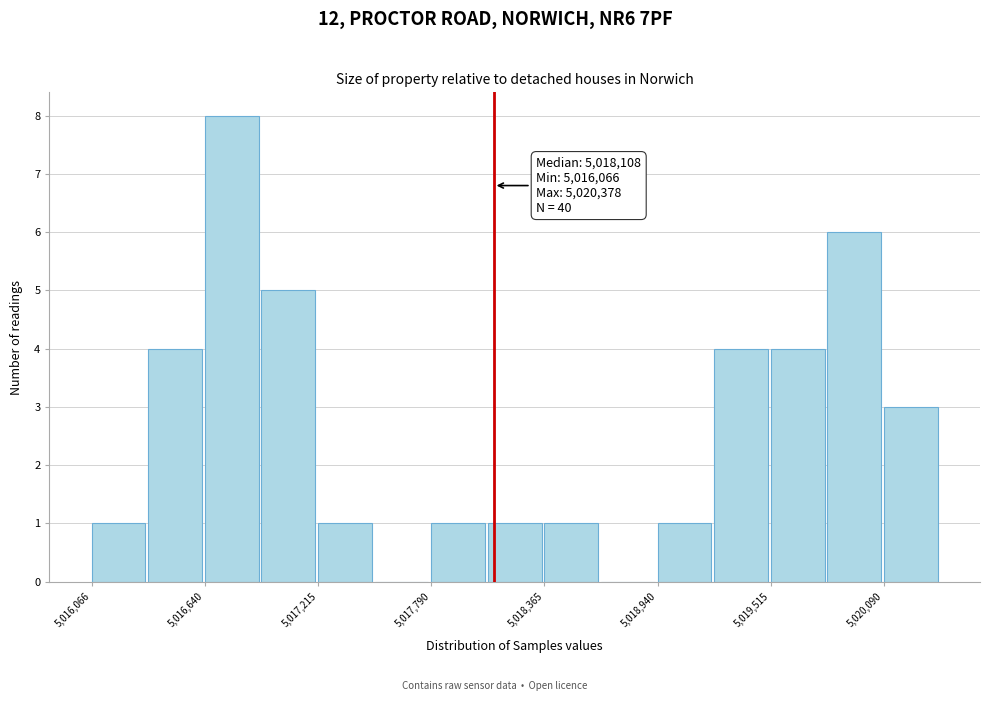

Around what value on the x-axis is the tallest bar? Give the approximate position of its centre, as read against the axis.

5016800